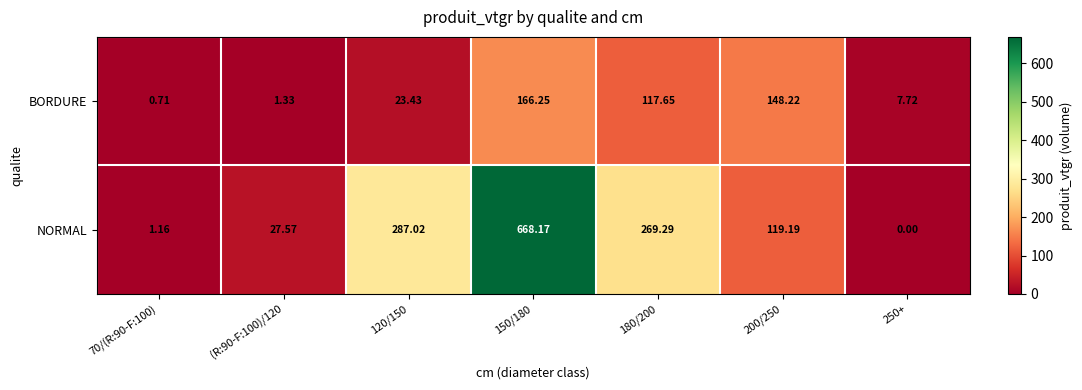

At 250+, list the series in order from largest to smallest.

BORDURE, NORMAL